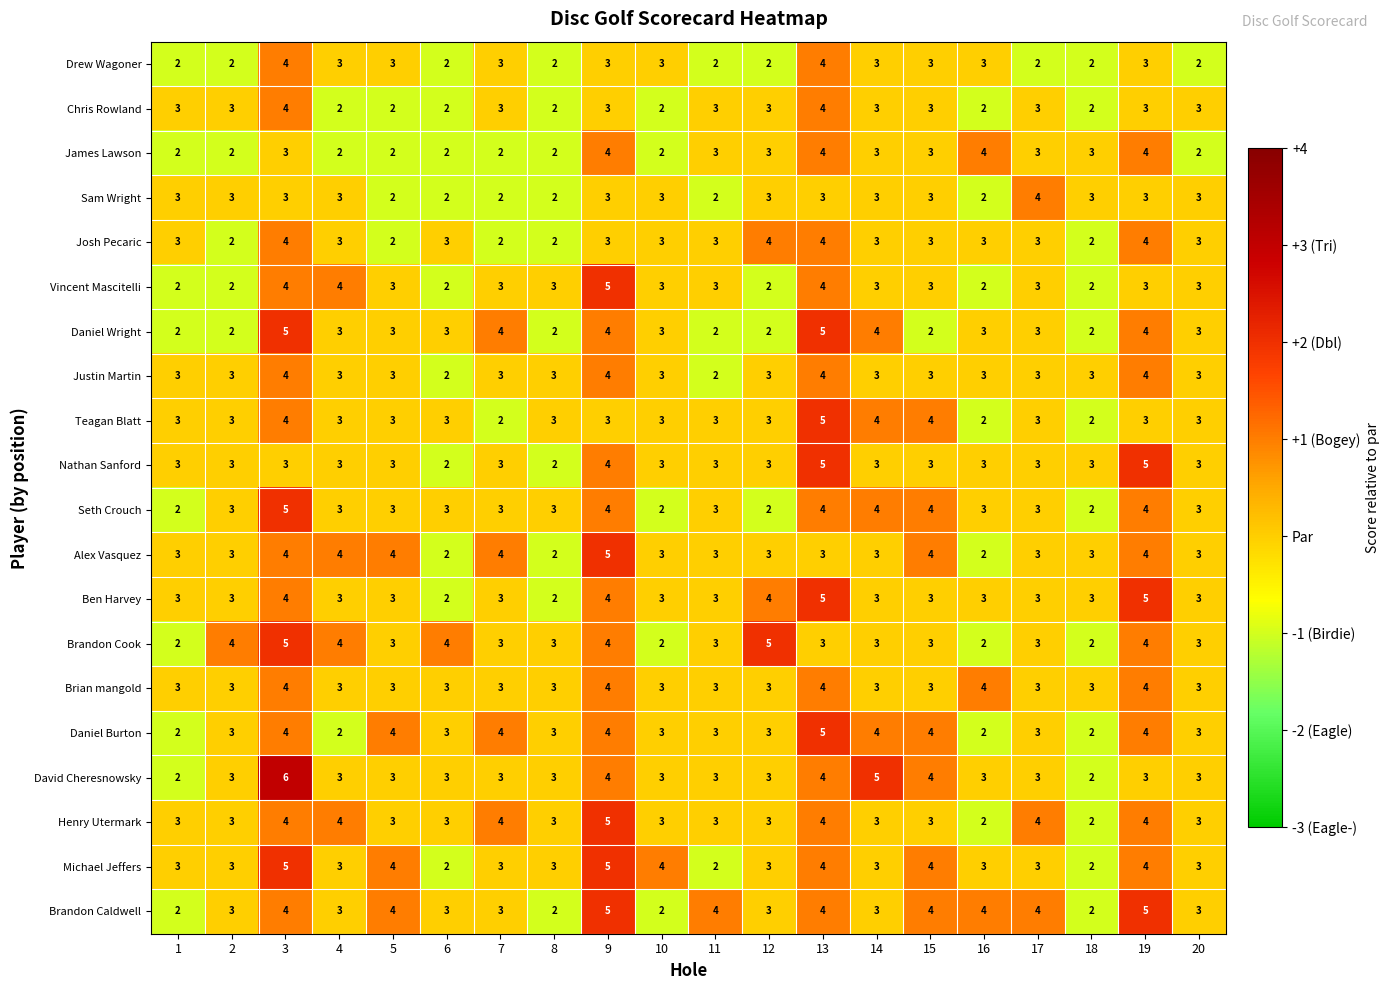

What is the sum of all Brandon Cook values?

65